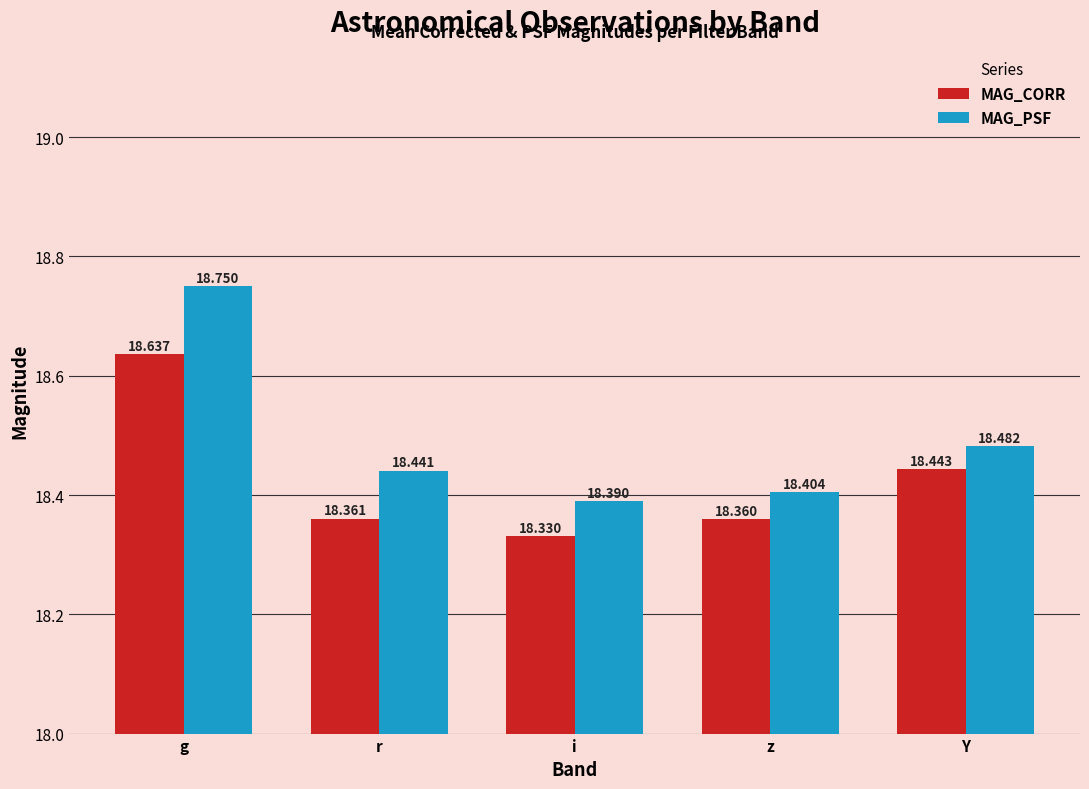

Read the MAG_PSF value at i.

18.4